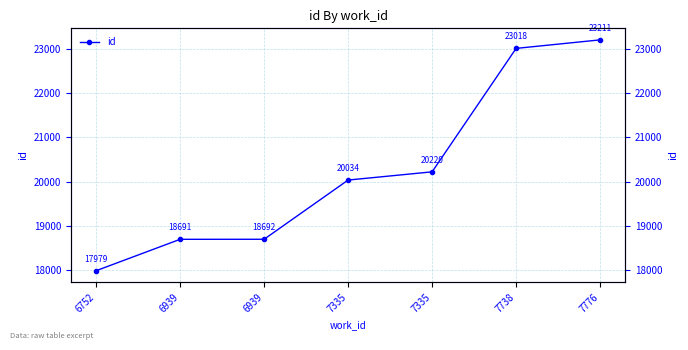

How many distinct data groups are displayed?

1